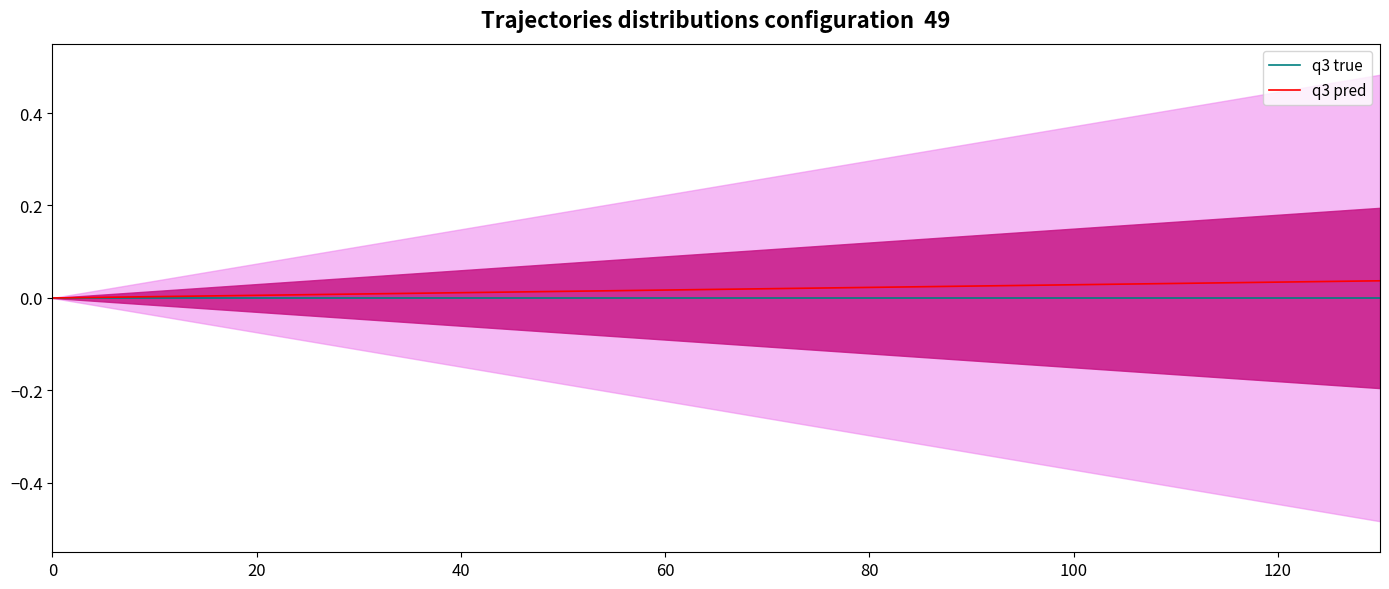

The q3 true series shows 0.0 at 20. True or false?

True